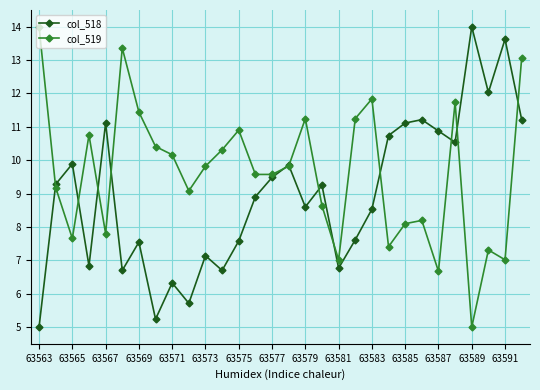

How many interior local peaks does the col_518 series have?

10